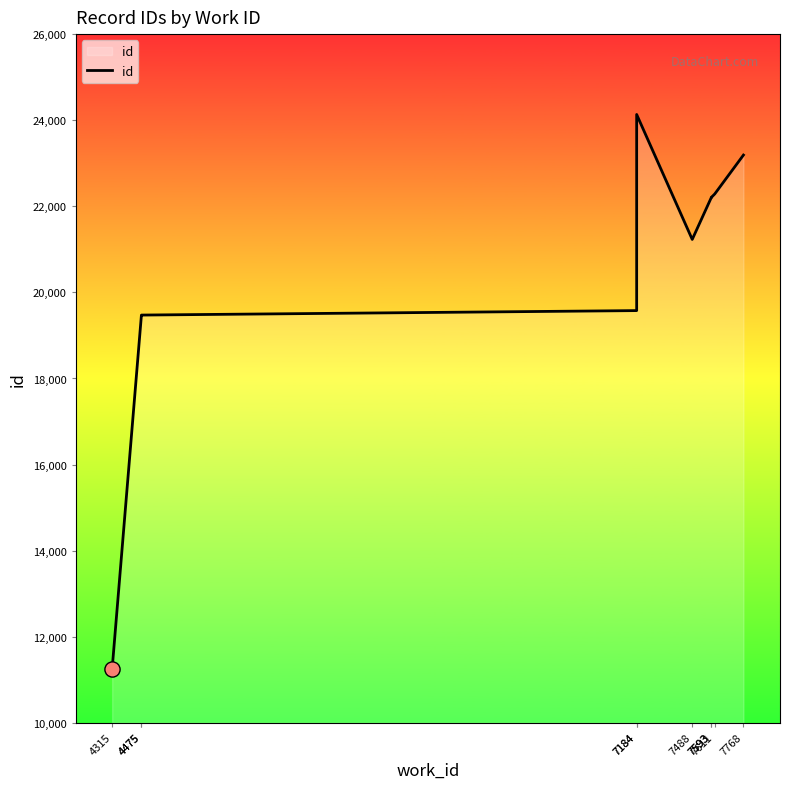

Approximately how many times larger is the value at 7768 compared to 7184?

1.2